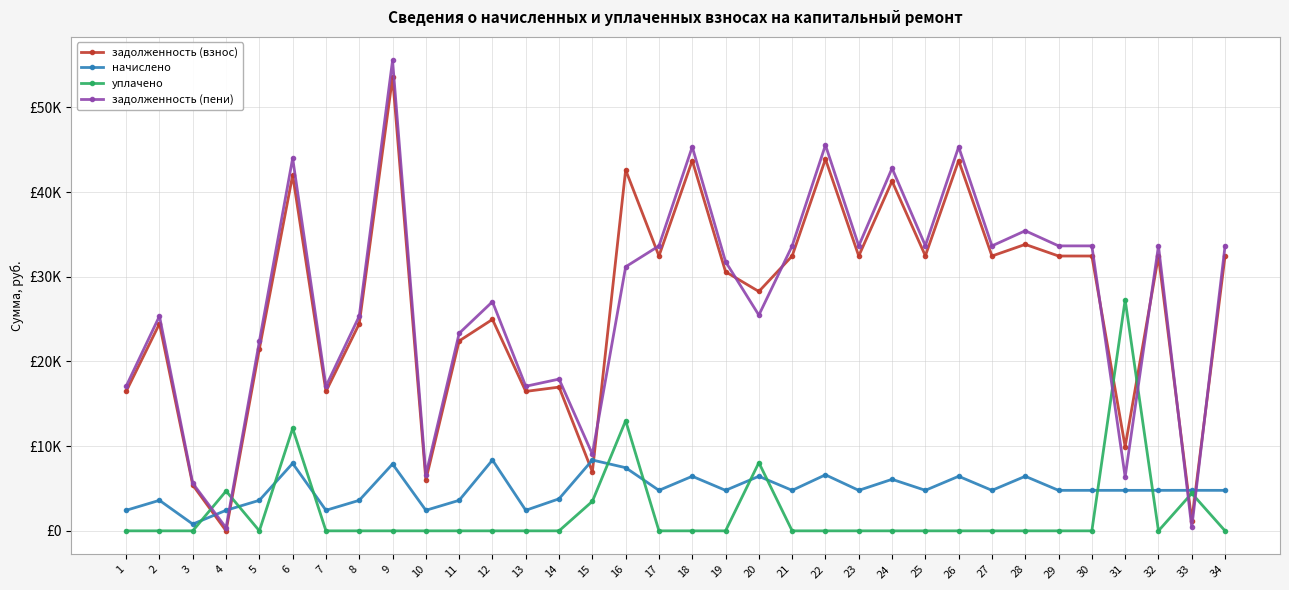

What are all the series names shown in the legend?

задолженность (взнос), начислено, уплачено, задолженность (пени)